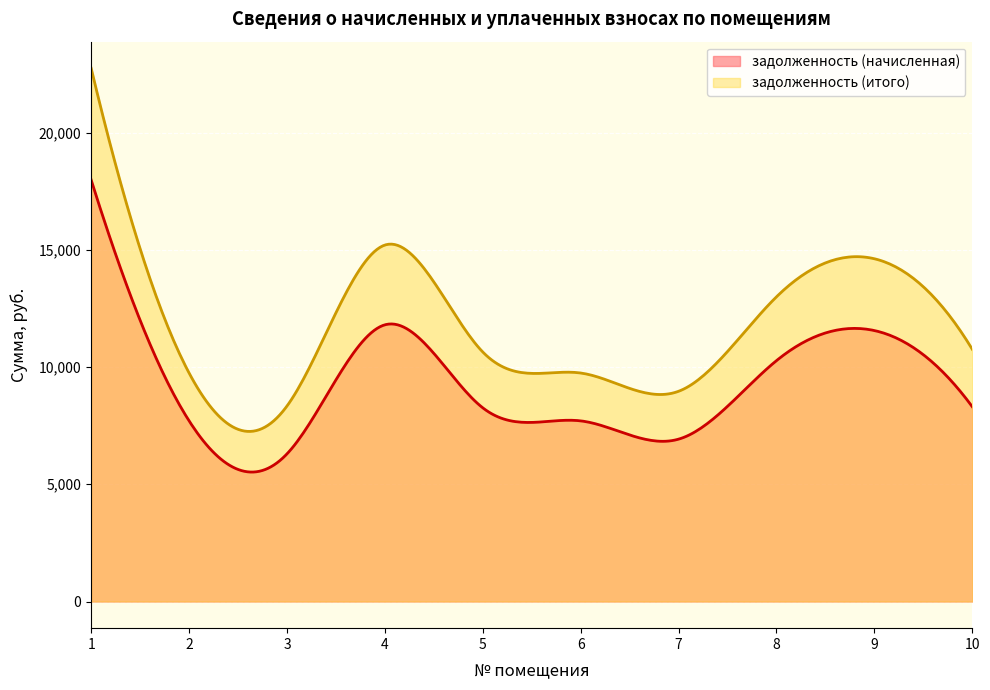

How many distinct data groups are displayed?

2